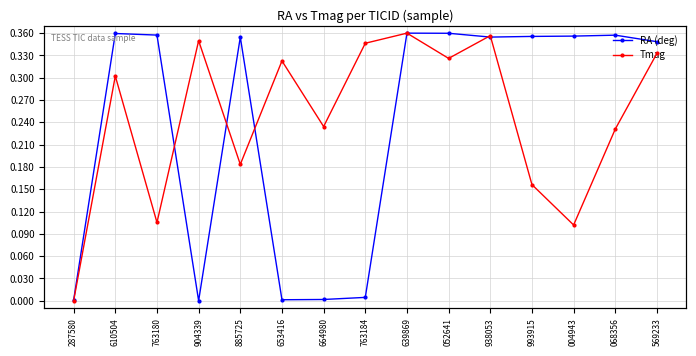

What is the label of the 13th point from the left?

004943